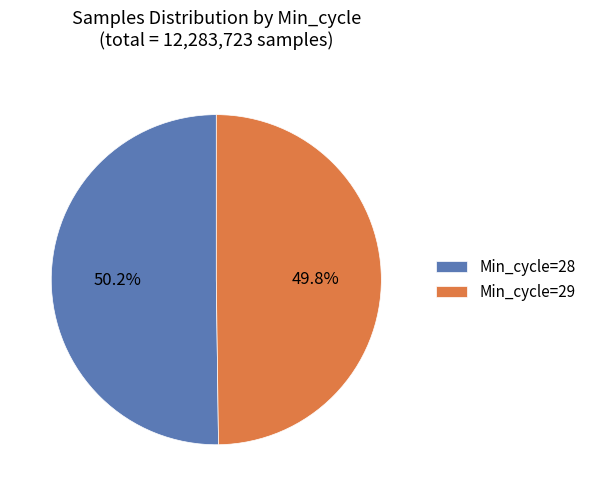

Approximately how many times larger is the value at Min_cycle=28 compared to Min_cycle=29?

1.0